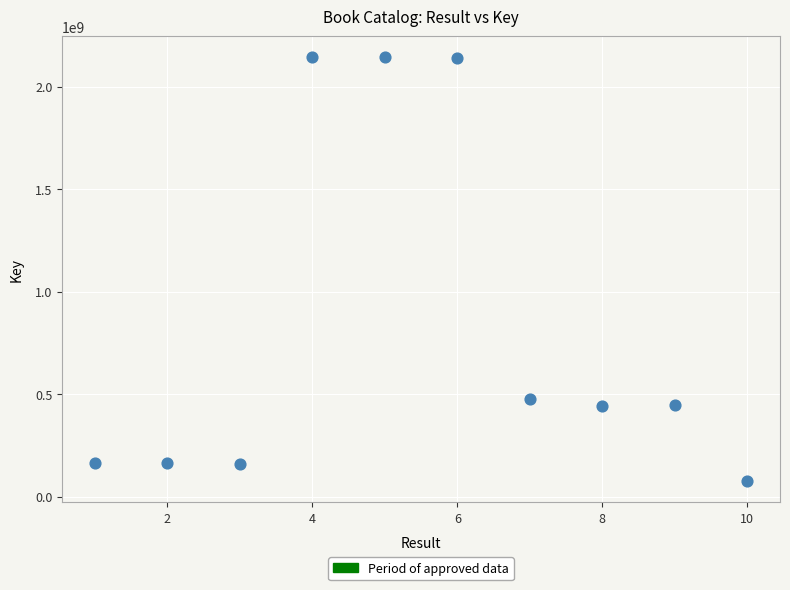

What is the range of X values (max minus min)?

9